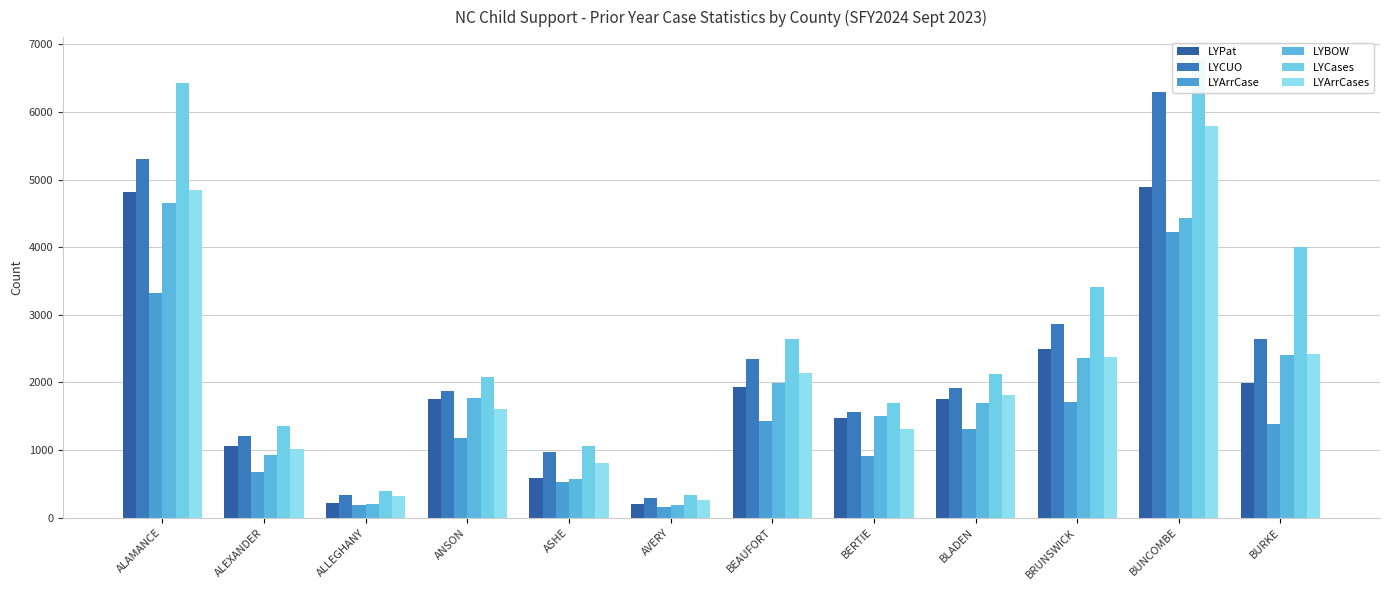

What position from the right is ASHE?

8